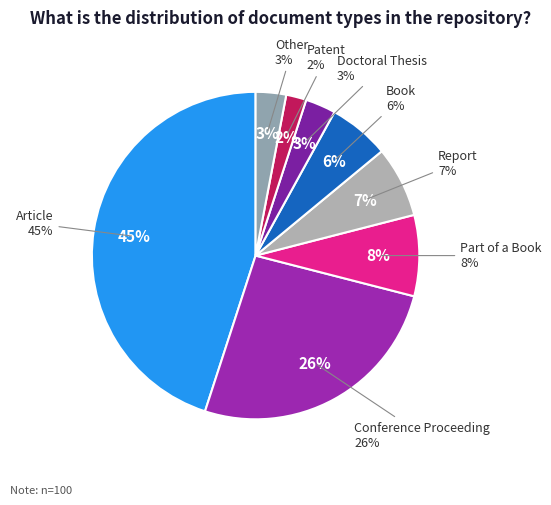

Combined, do Other and Doctoral Thesis account for over 50%?

No